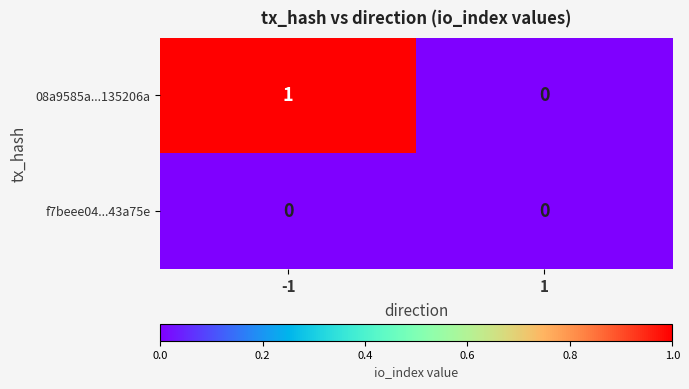

The f7beee04...43a75e series shows 0 at 1. True or false?

True